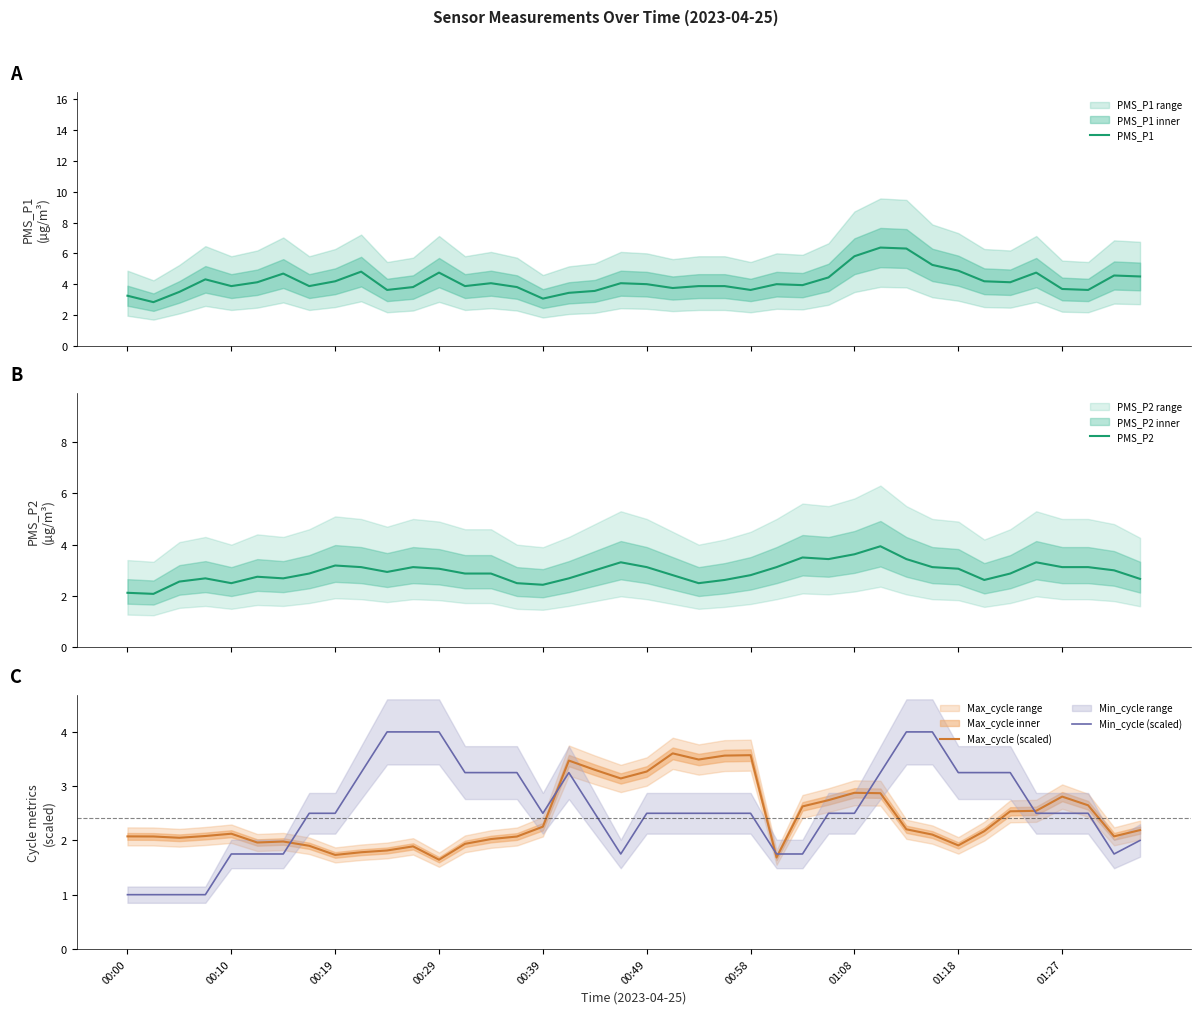

Is it true that Max_cycle (scaled) equals 0.4 at 00:29?

False